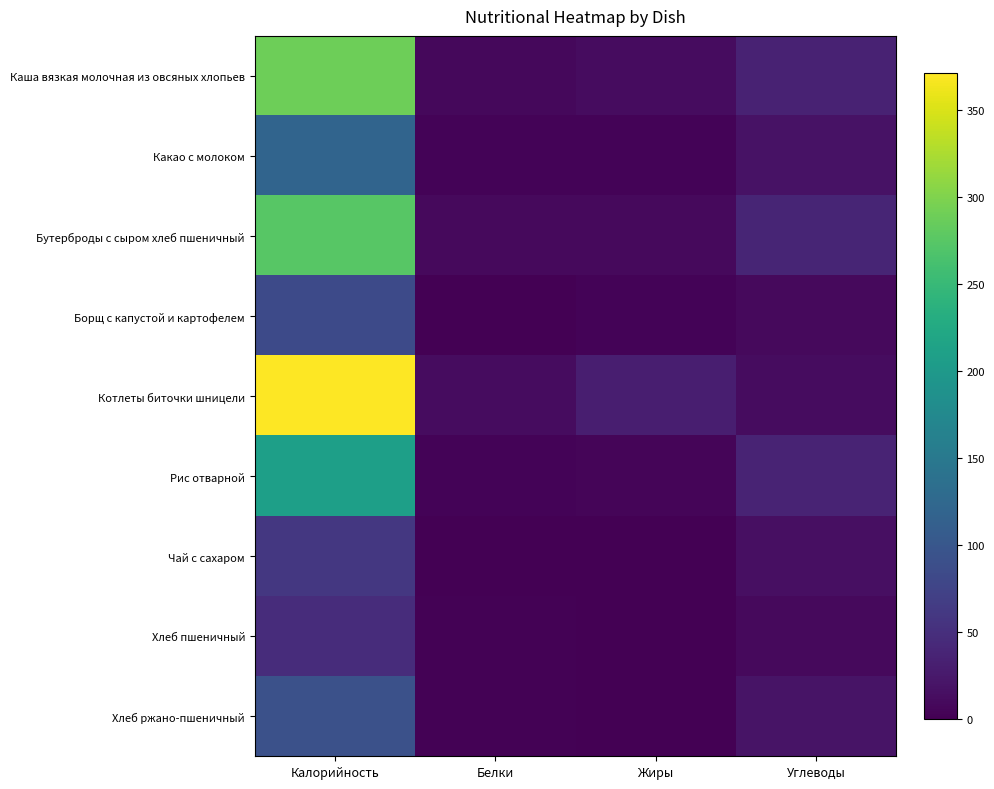

What is the sum of the Борщ с капустой и картофелем values at Жиры and Белки?

5